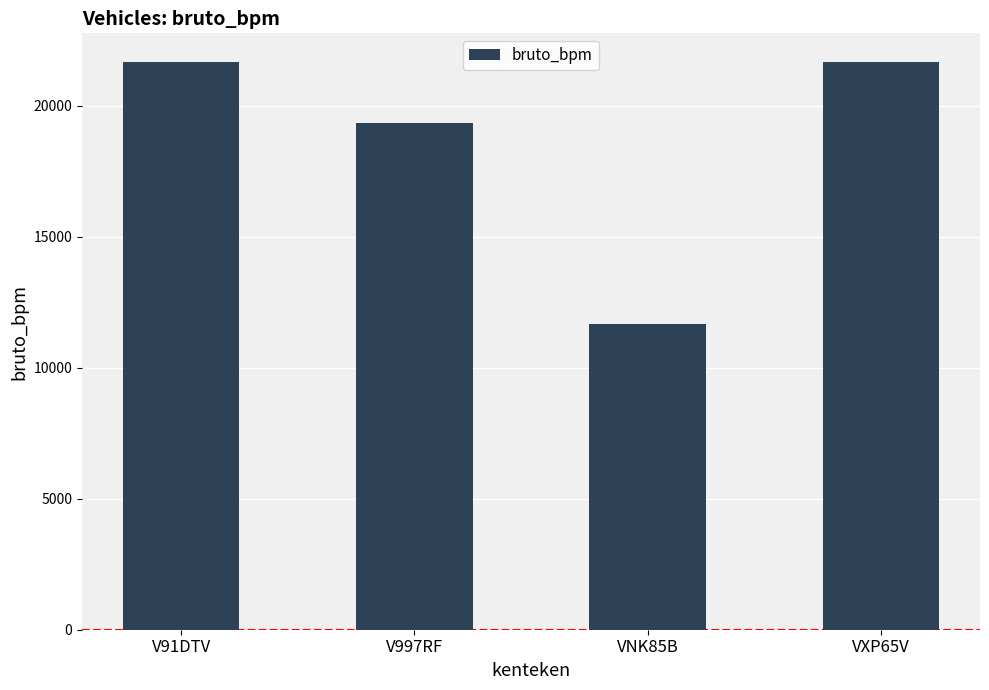

What is the label of the 1st bar from the left?

V91DTV